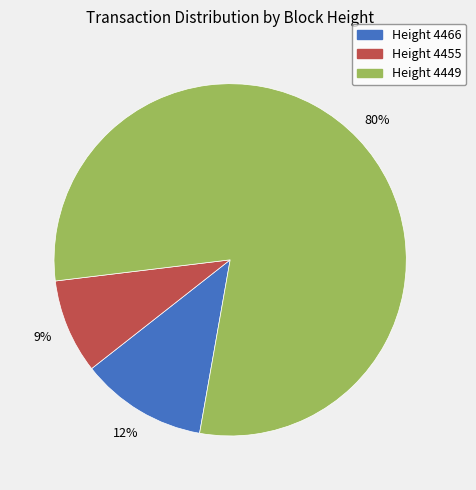

To the nearest percent, what is the average slice percentage?

33%